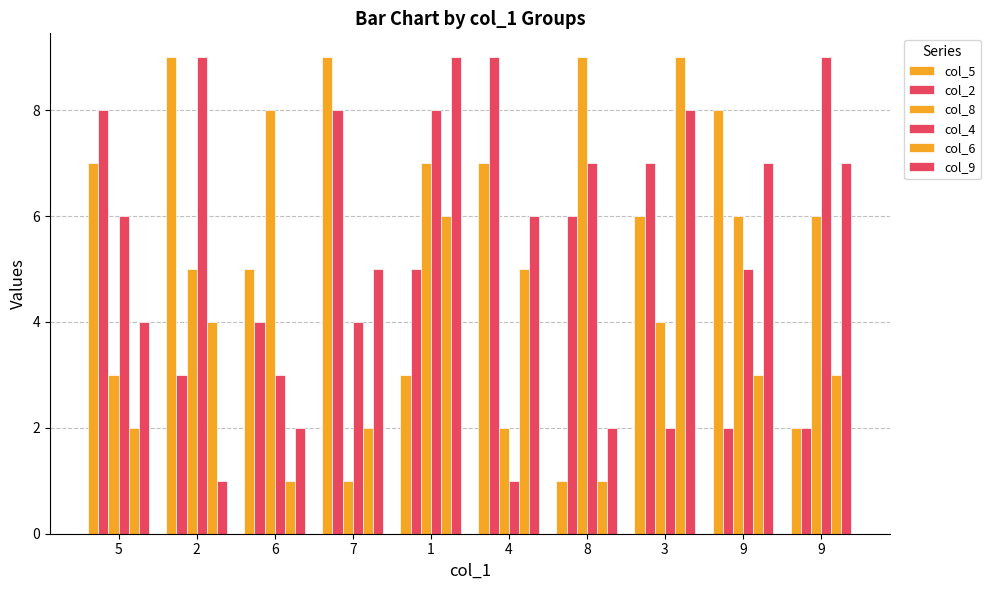

What is the approximate value of col_8 at 2?

5